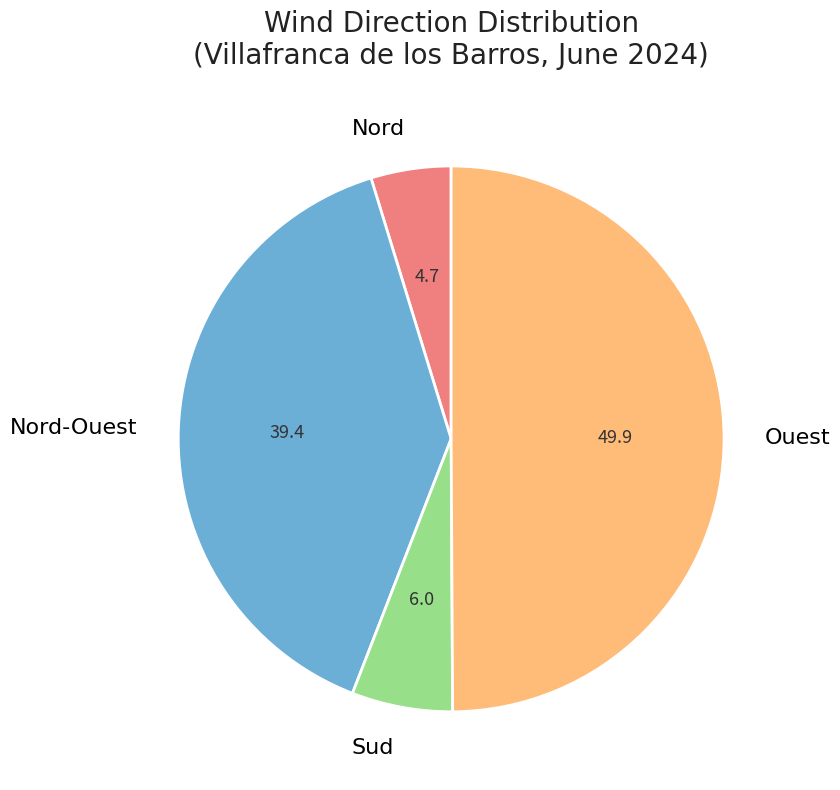

Does Nord-Ouest represent more than half of the total?

No